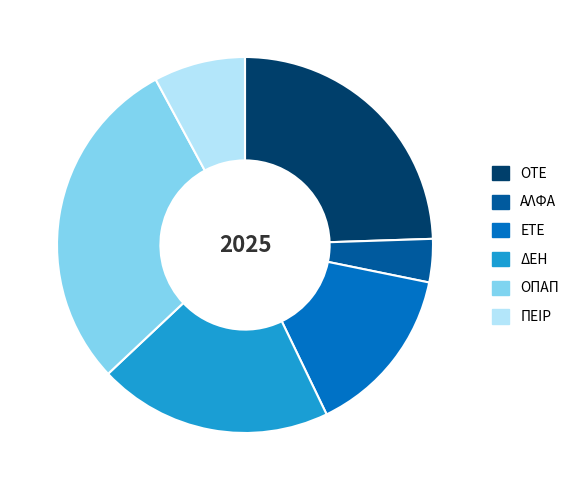

Which category has the biggest portion of the pie?

ΟΠΑΠ